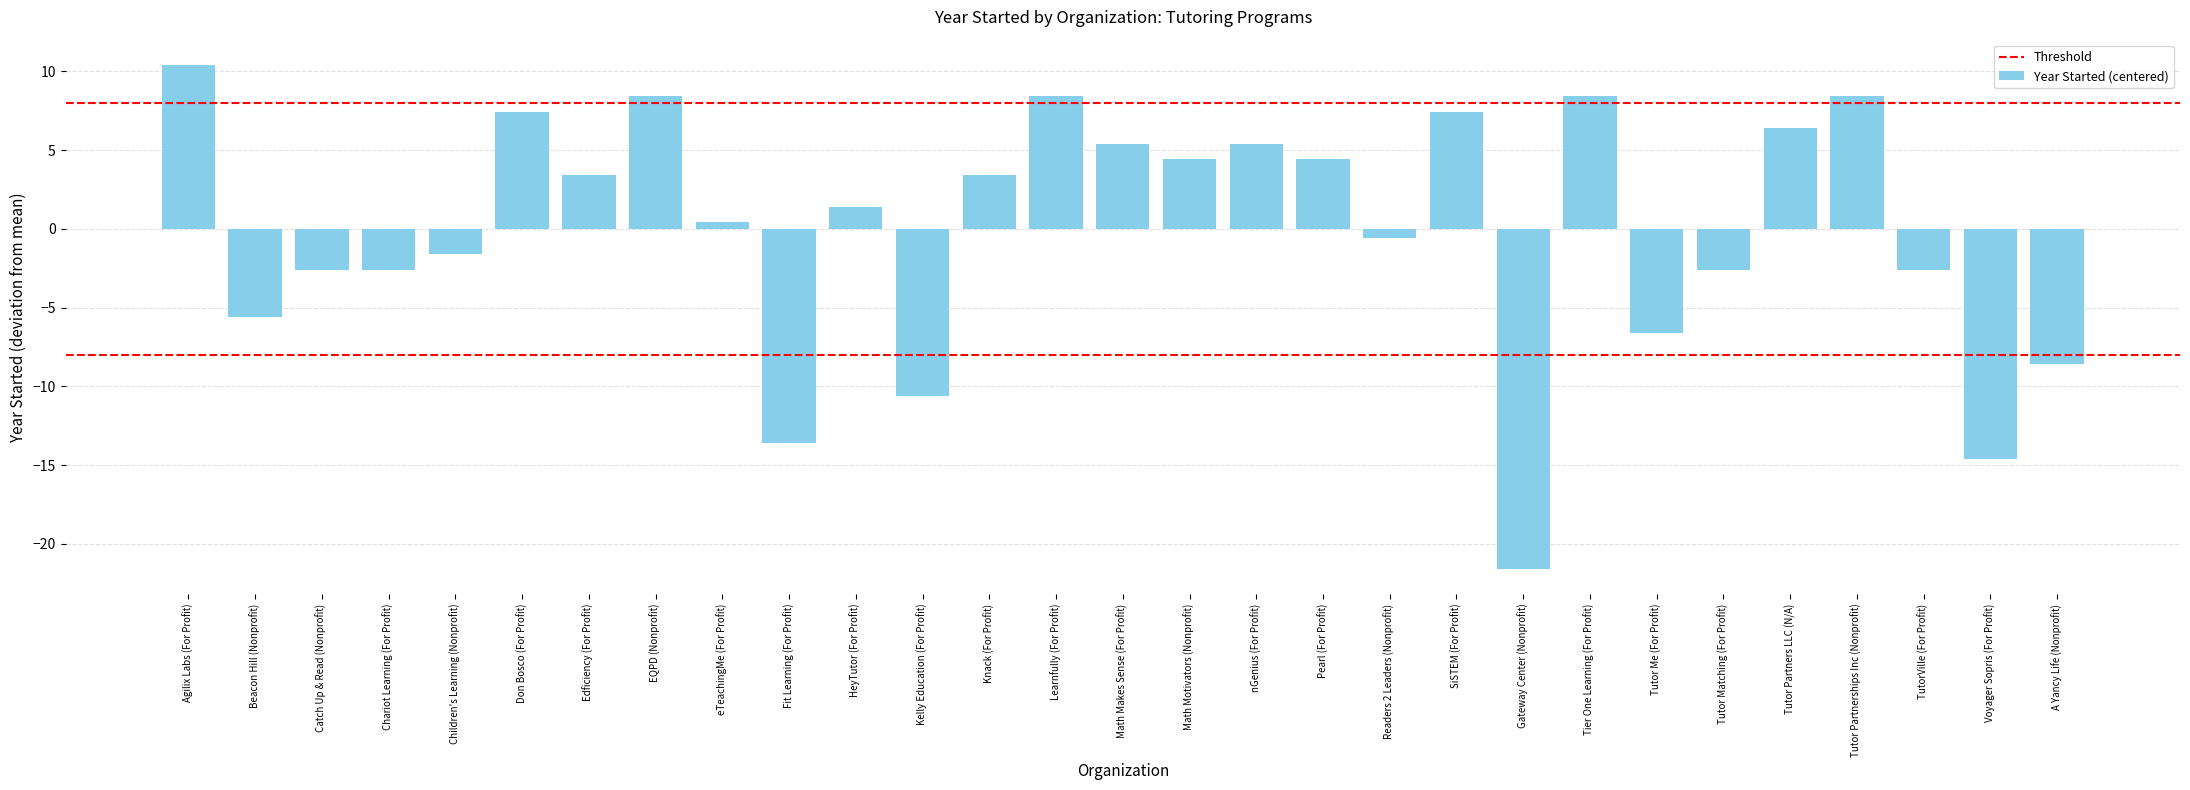

What is the difference between the maximum and second lowest values?

25.0